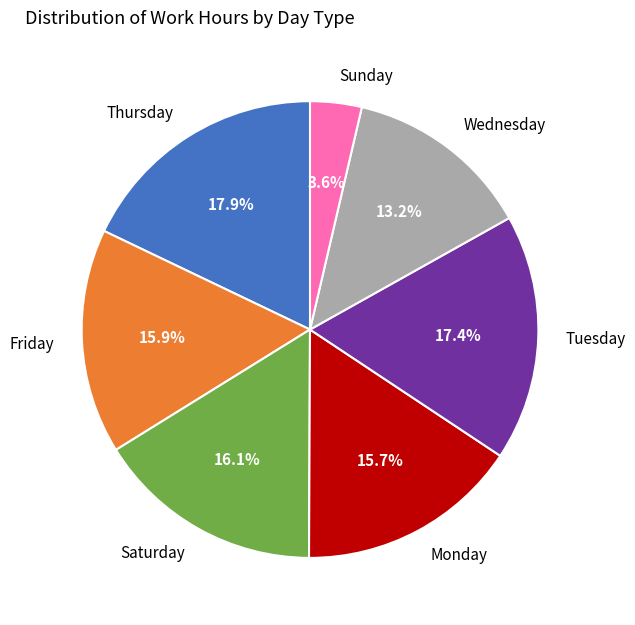

What is the smallest slice in the pie chart?

Sunday